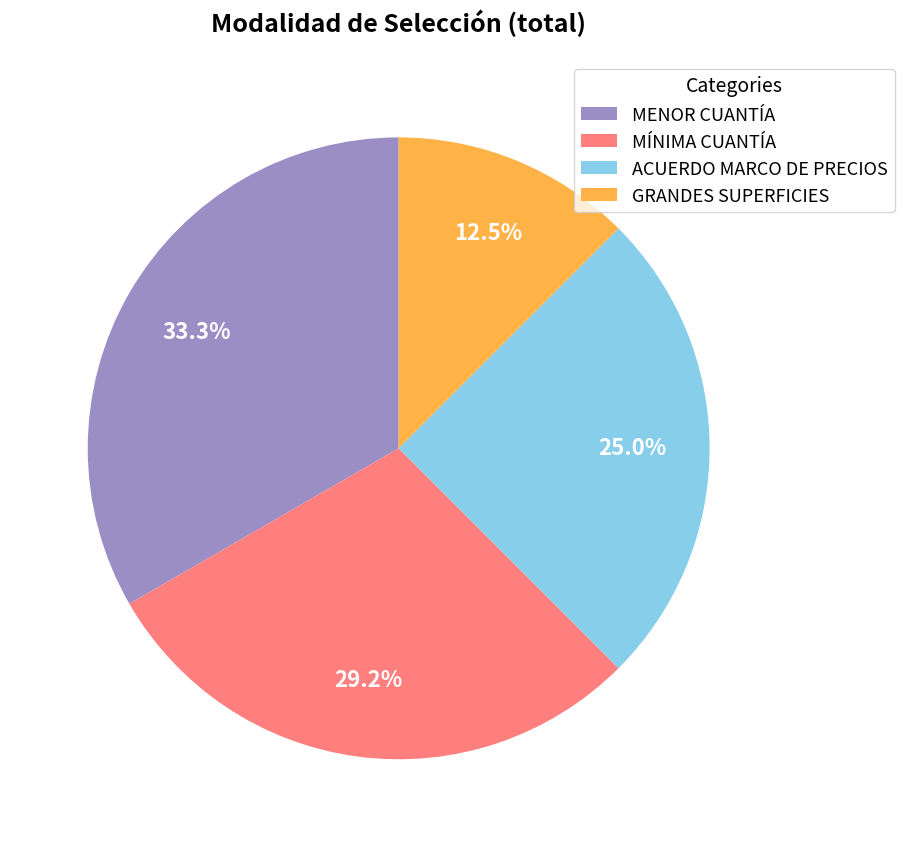

Is the sum of MENOR CUANTÍA and ACUERDO MARCO DE PRECIOS greater than half?

Yes